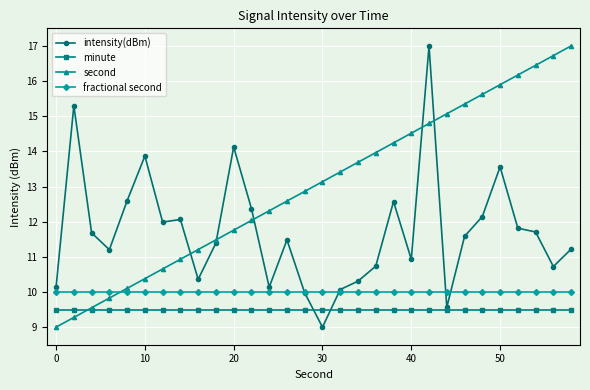

What are all the series names shown in the legend?

intensity(dBm), minute, second, fractional second